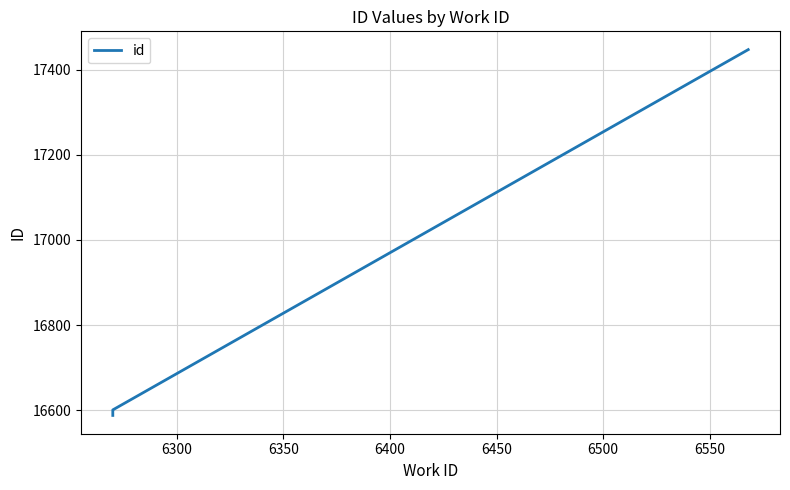

How many values are below 16601?

2